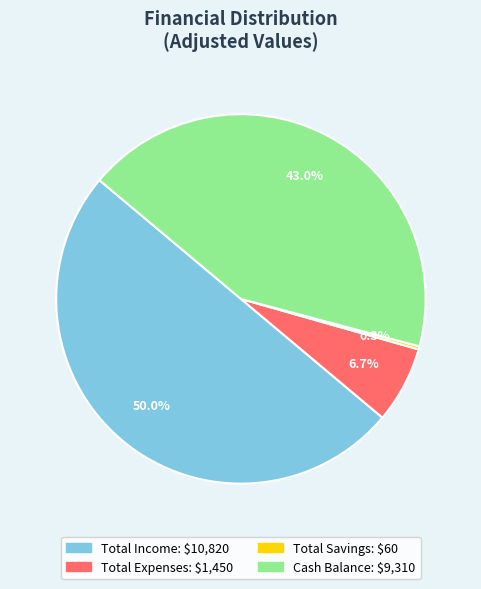

The Total Income slice represents 50% of the pie. True or false?

True